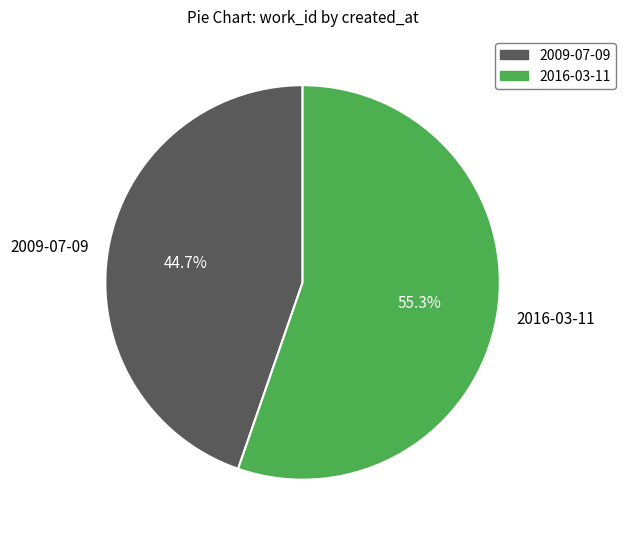

What percentage do 2016-03-11 and 2009-07-09 together represent?

100.0%